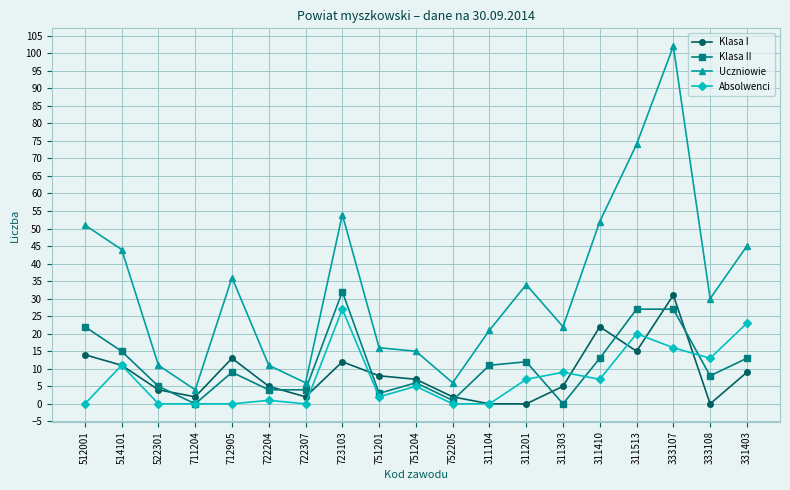

True or false: Absolwenci and Uczniowie intersect in this chart.

False